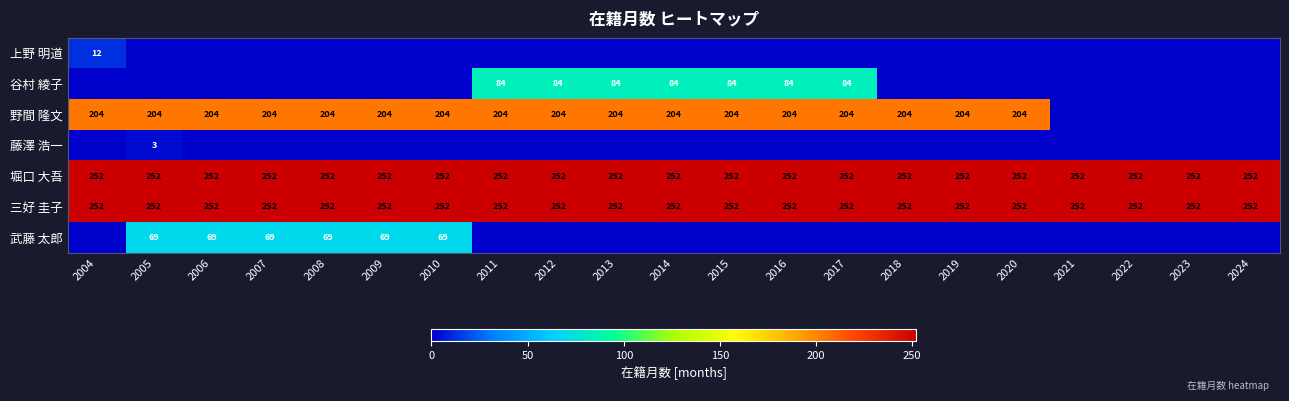

Count the number of categories in the chart.

21